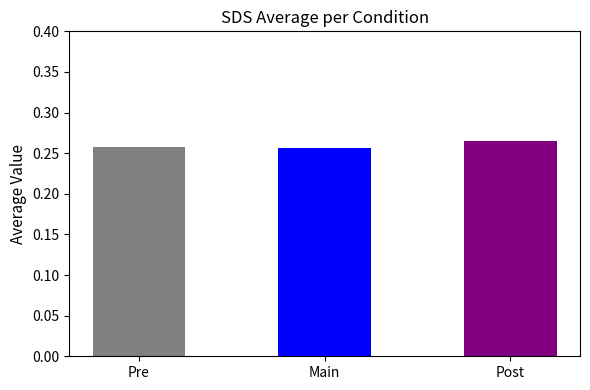

What is the average value?

0.3